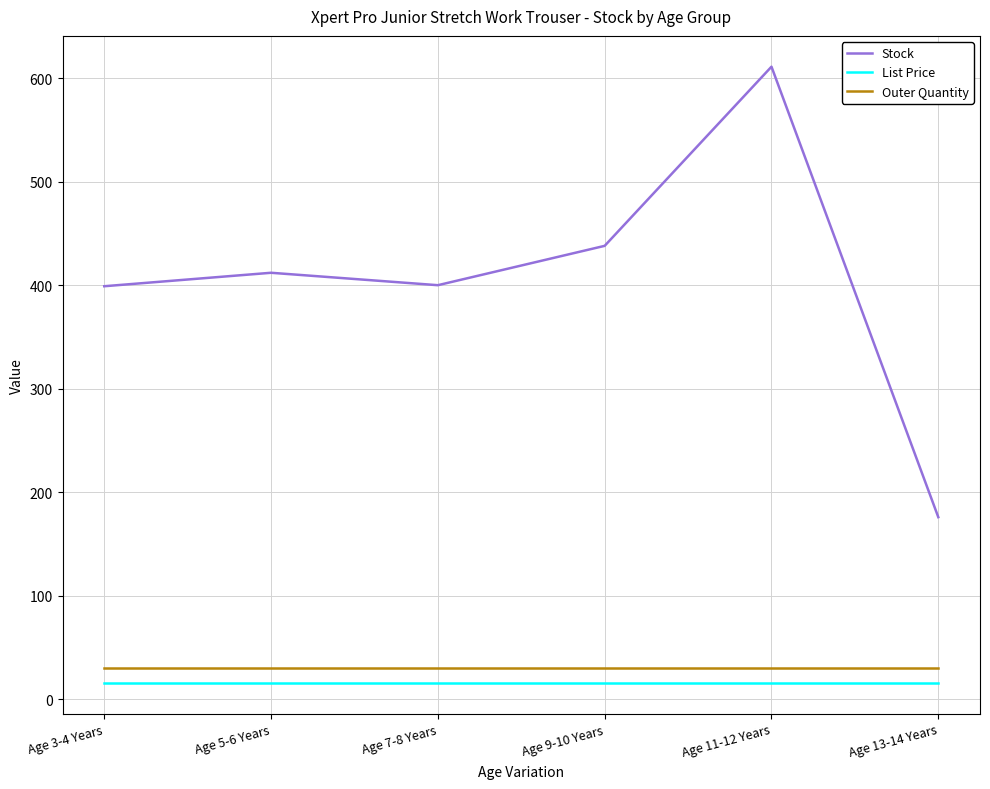

The value of Outer Quantity at Age 13-14 Years is 30.0. True or false?

True